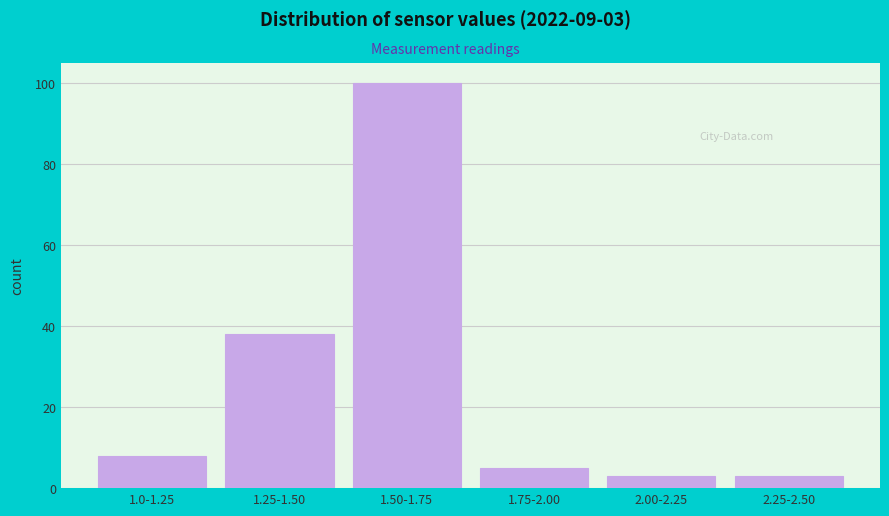

Reading left to right, transcribe all the data shown in this chart.

1.0-1.25=8	1.25-1.50=38	1.50-1.75=100	1.75-2.00=5	2.00-2.25=3	2.25-2.50=3